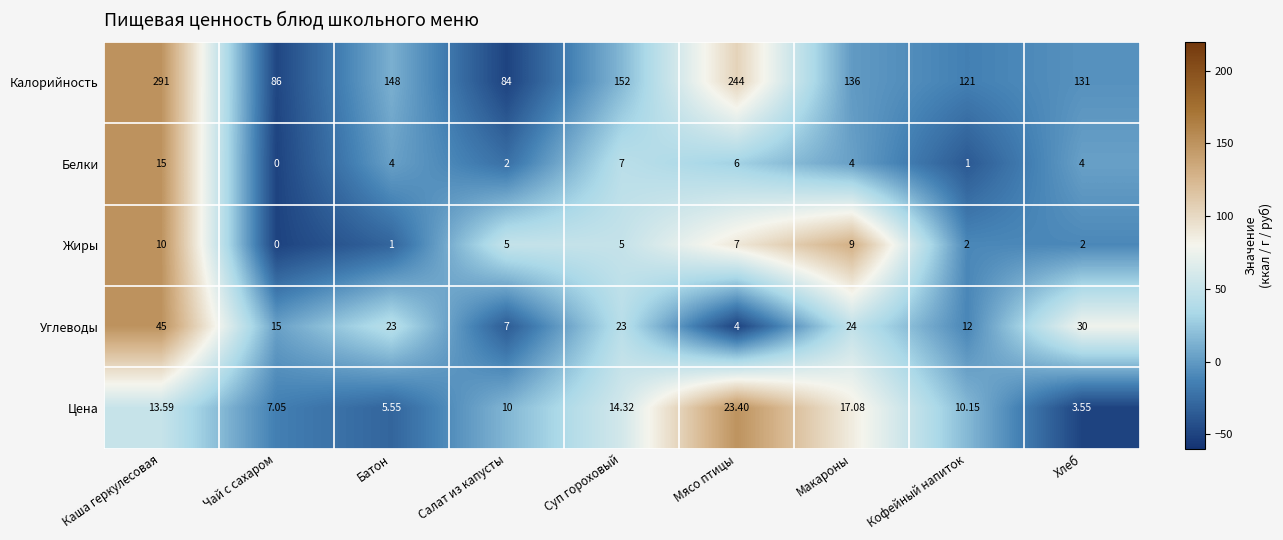

What is the total value across all series at Кофейный напиток?

146.2